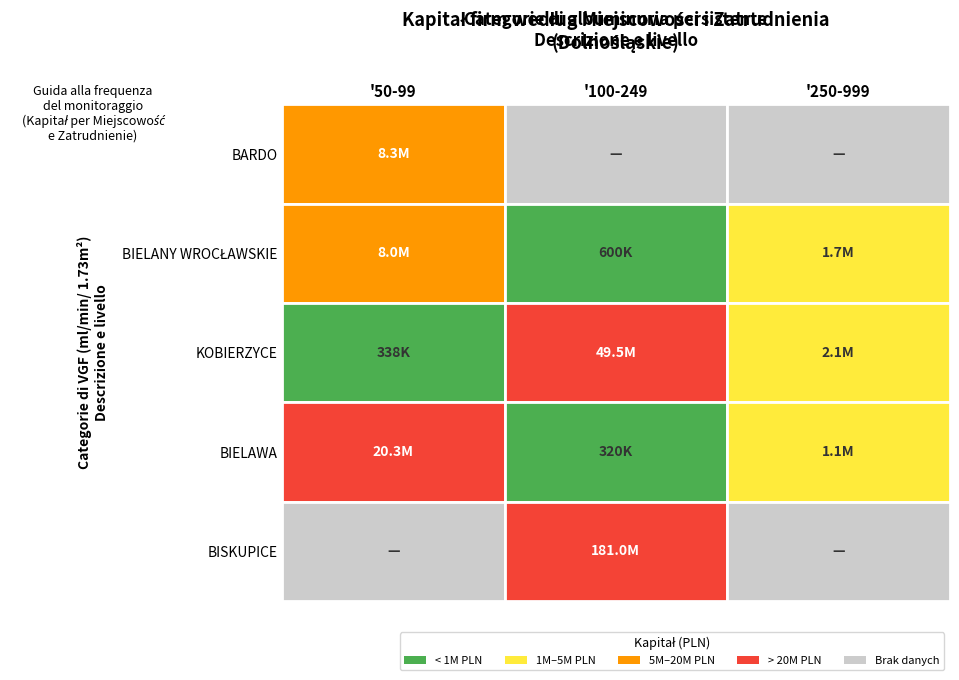

What is the difference between the maximum and second lowest values in the BIELANY WROCŁAWSKIE series?

6315400